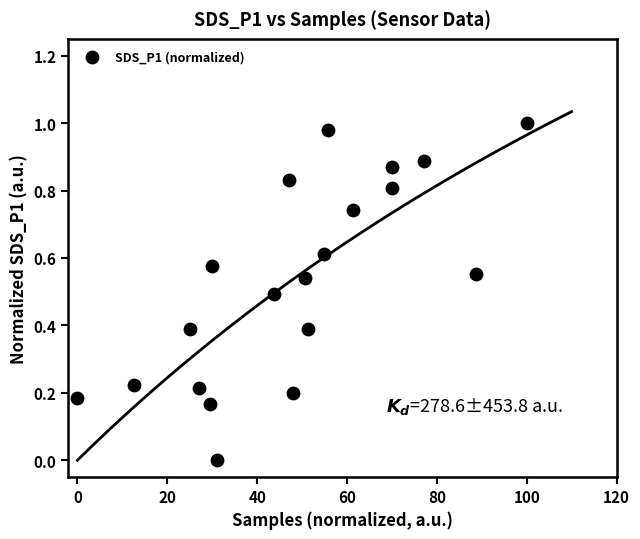

What is the range of X values (max minus min)?

100.0